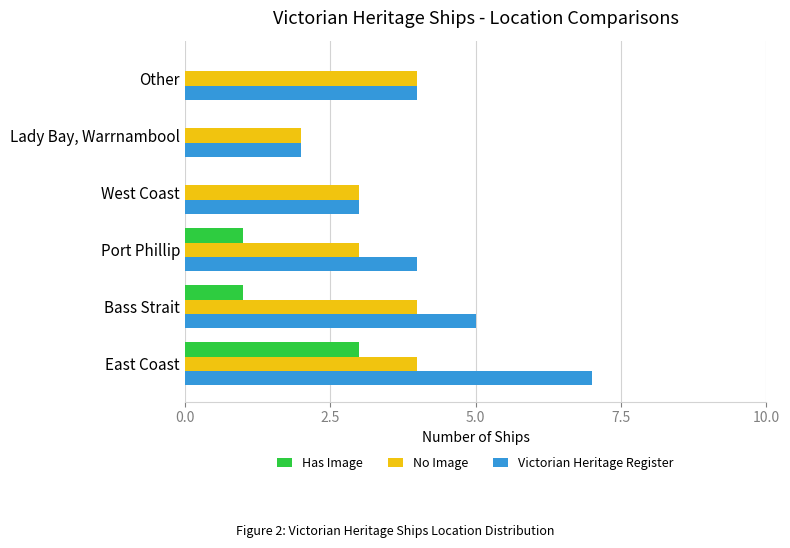

What value does the No Image series have at West Coast?

3